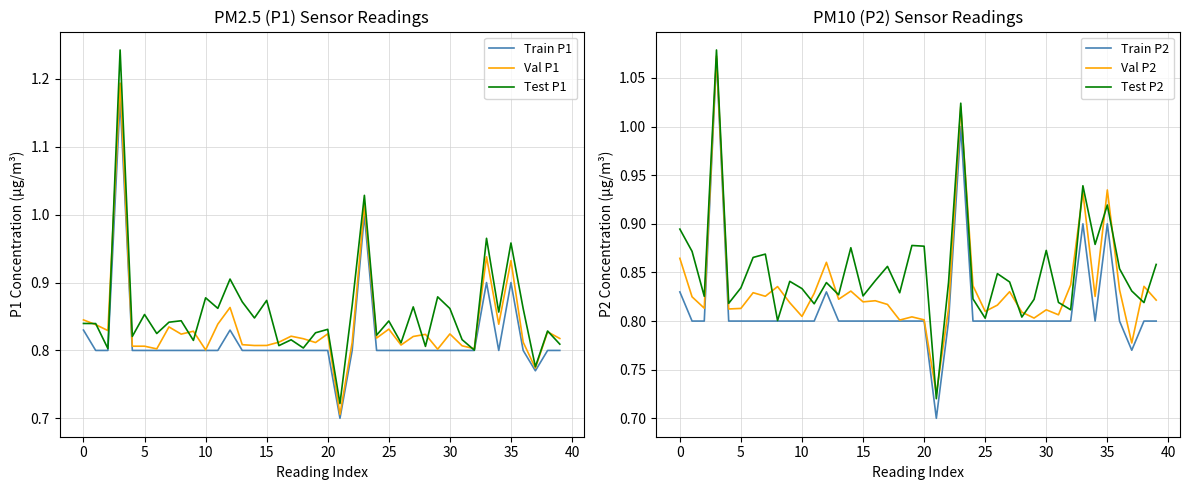

Which series ends up on top after the final intersection of Val P1 and Val P2?

Val P2